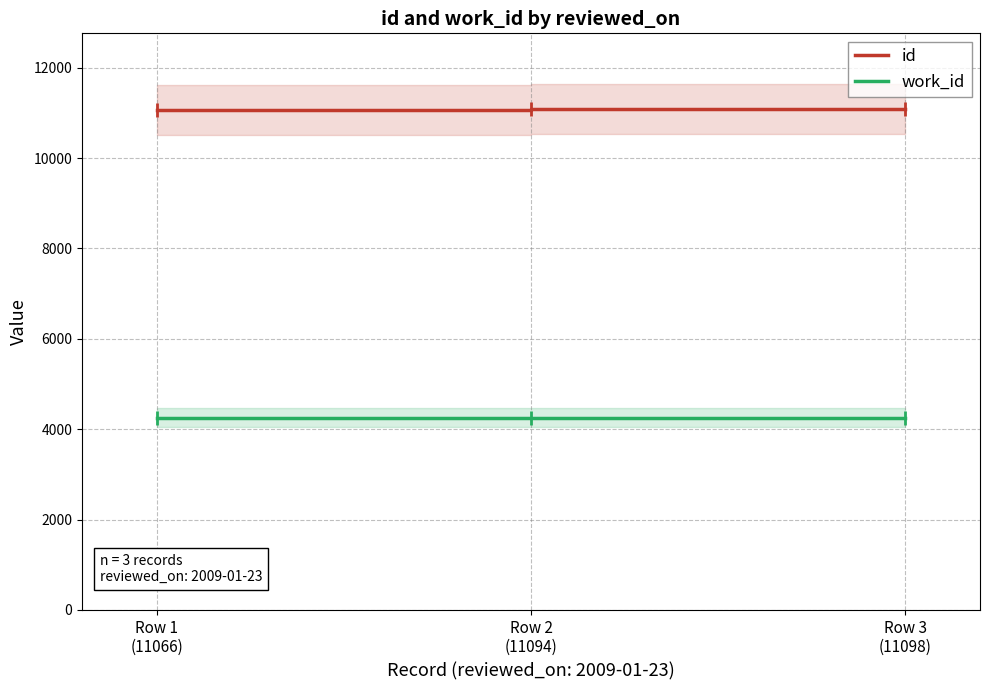

At how many categories does at least one series exceed 8152?

3